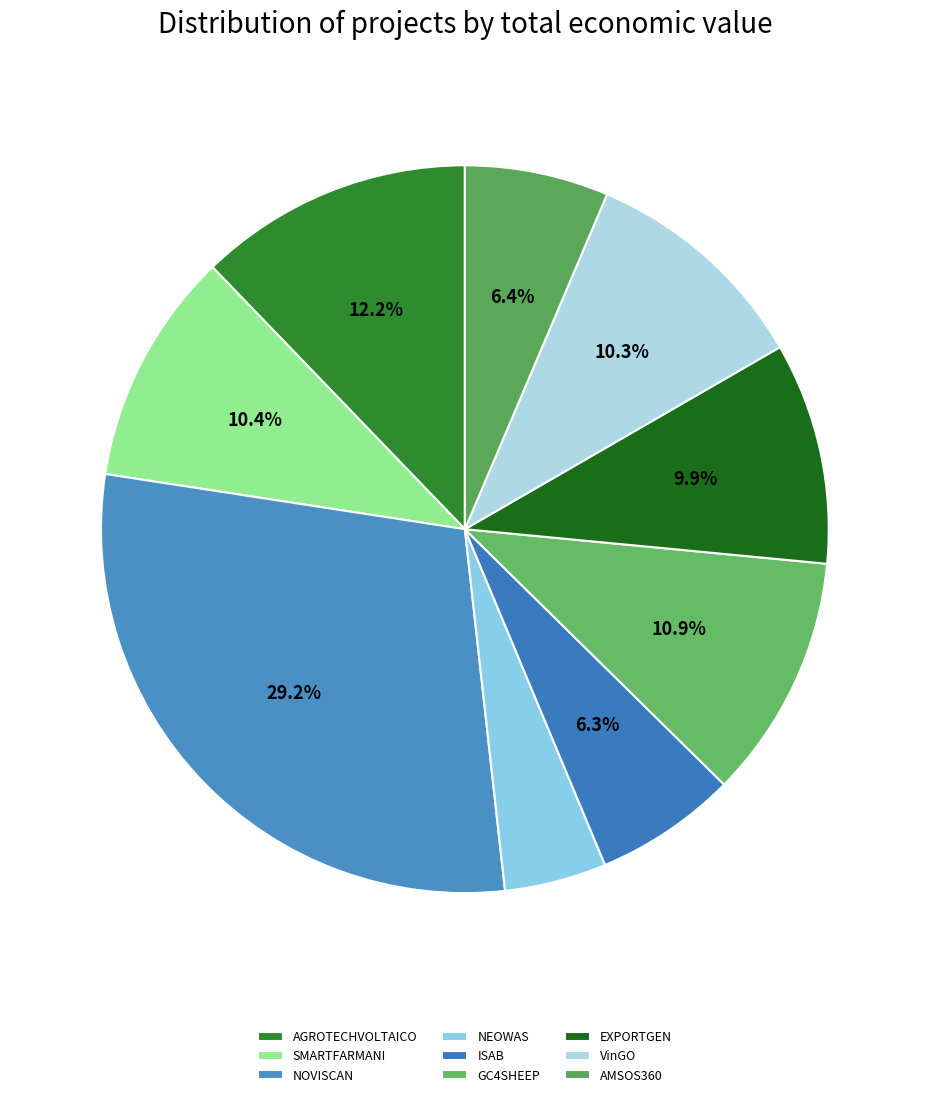

Do NEOWAS and AGROTECHVOLTAICO together represent more than half of the pie?

No